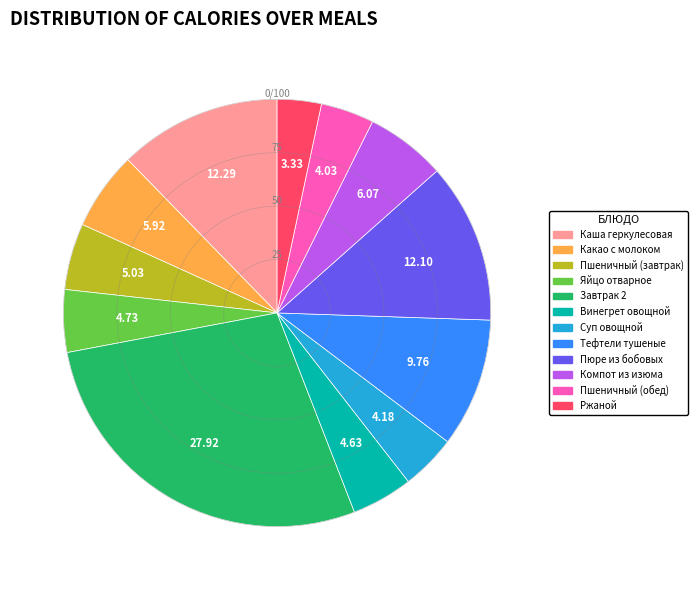

Is there a majority slice in this chart?

No